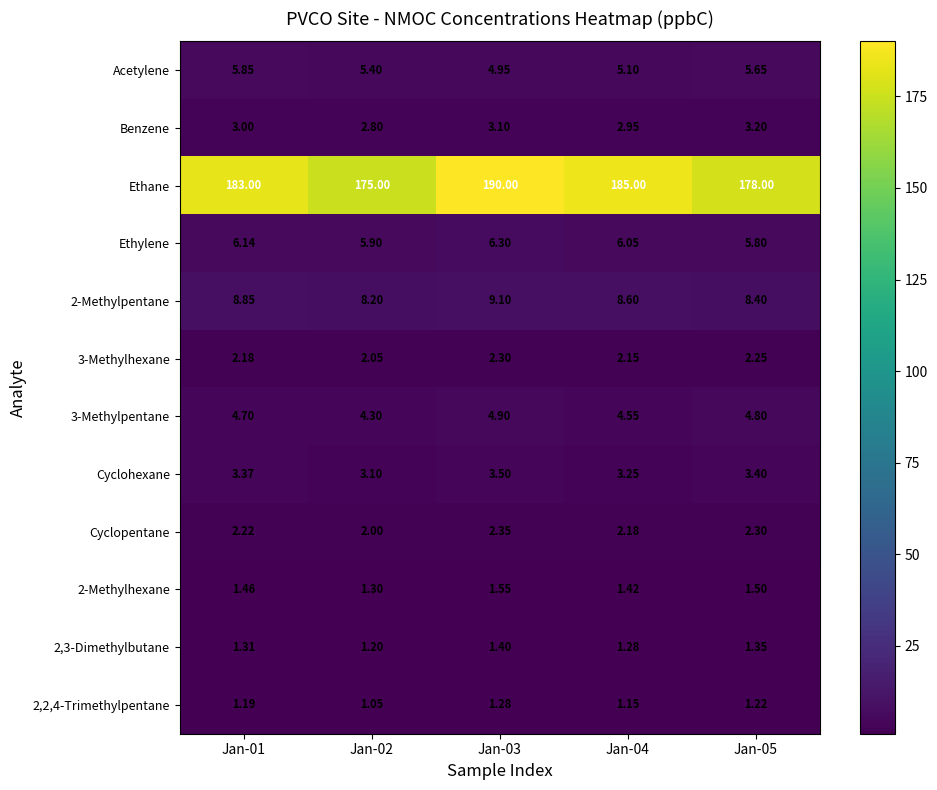

At Jan-01, list the series in order from smallest to largest.

2,2,4-Trimethylpentane, 2,3-Dimethylbutane, 2-Methylhexane, 3-Methylhexane, Cyclopentane, Benzene, Cyclohexane, 3-Methylpentane, Acetylene, Ethylene, 2-Methylpentane, Ethane